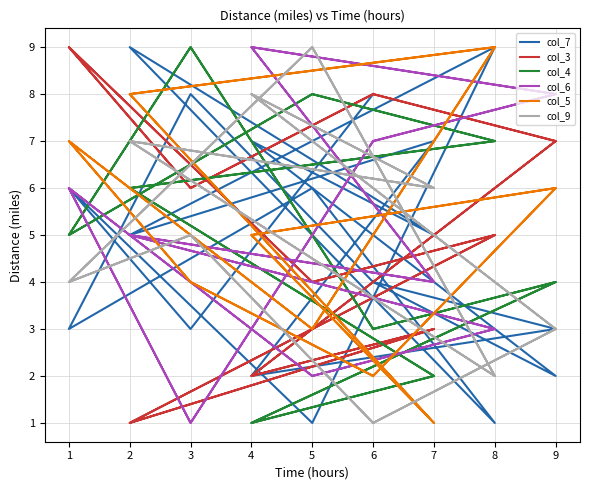

Reading left to right, list all the values displayed in this chart.

col_7: 4	2	7	5	9	1	6	3	8	4	3	2	7	5	9	1	6	3	8
col_3: 8	7	2	3	1	5	4	9	6	8	7	2	3	1	5	4	9	6	8
col_4: 3	4	1	2	6	7	8	5	9	3	4	1	2	6	7	8	5	9	3
col_6: 7	8	9	4	5	3	2	6	1	7	8	9	4	5	3	2	6	1	7
col_5: 2	6	5	1	8	9	3	7	4	2	6	5	1	8	9	3	7	4	2
col_9: 1	3	8	6	7	2	9	4	5	1	3	8	6	7	2	9	4	5	1